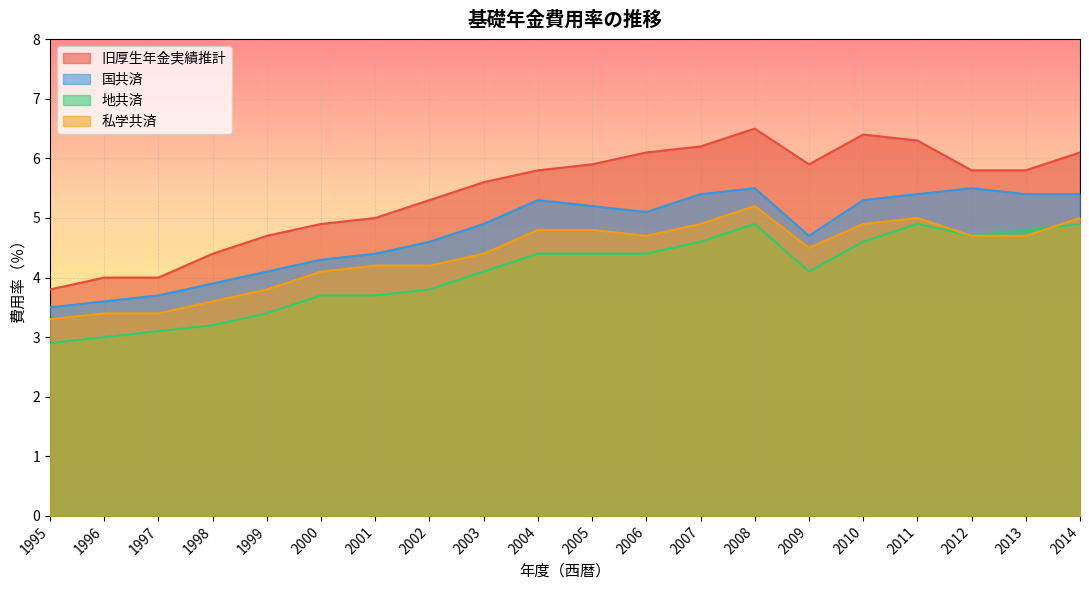

Is the value of 地共済 at 2006 greater than the value of 旧厚生年金実績推計 at 2002?

No